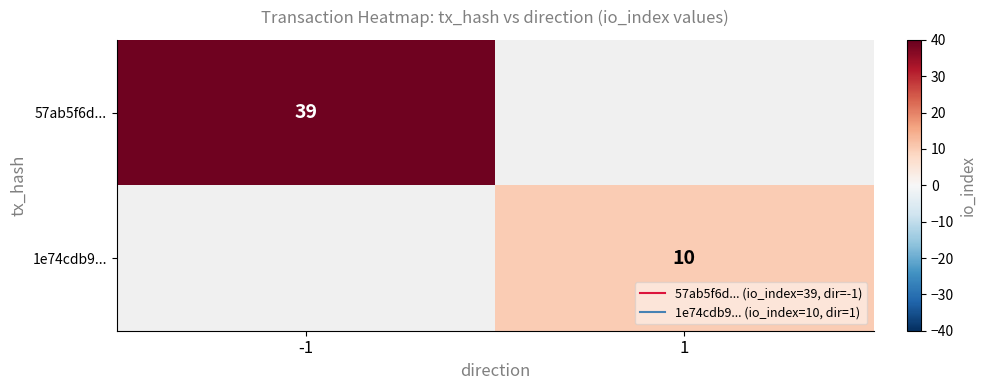

Which series has the largest range (max minus min)?

57ab5f6d...